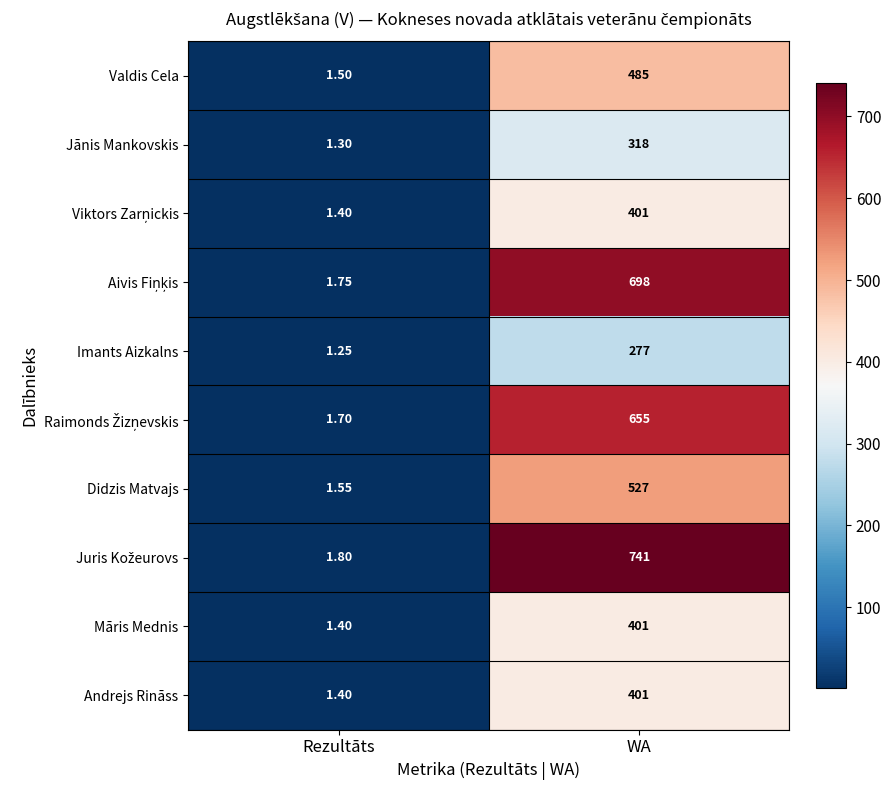

What is the greatest value displayed?

741.0